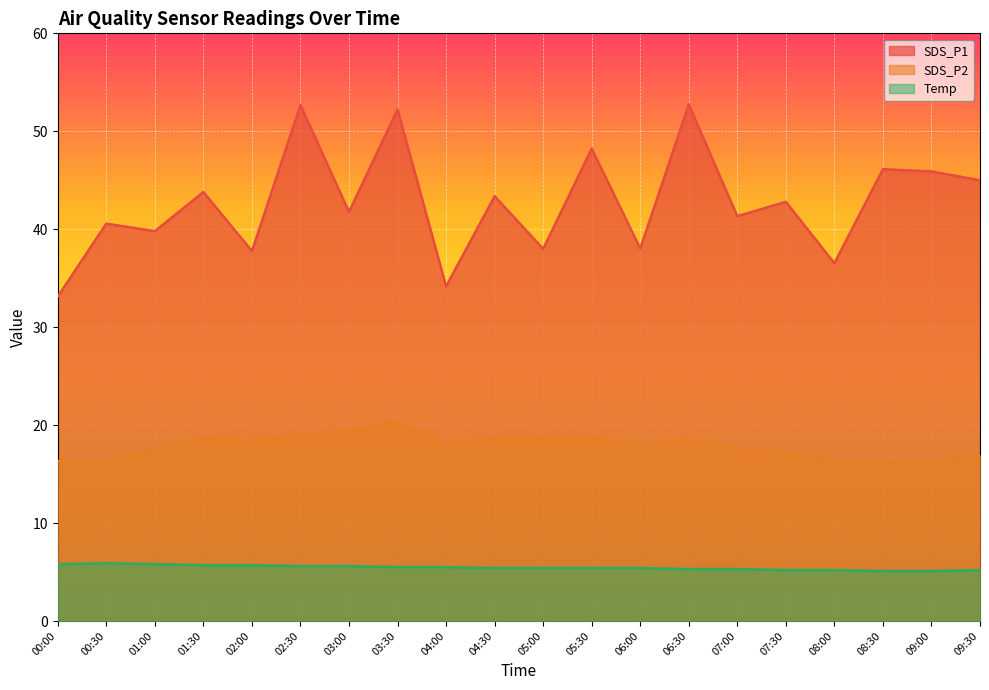

Reading left to right, extract all data points from this chart.

SDS_P1: 33.1	40.6	39.8	43.8	37.8	52.7	41.8	52.2	34.2	43.4	38.0	48.2	38.0	52.7	41.3	42.8	36.5	46.1	45.9	45.0
SDS_P2: 16.3	16.2	17.5	18.7	18.4	18.9	19.4	20.4	18.2	18.7	18.8	18.8	18.0	18.6	17.6	17.3	16.2	16.2	16.1	16.9
Temp: 5.8	5.9	5.8	5.7	5.7	5.6	5.6	5.5	5.5	5.4	5.4	5.4	5.4	5.3	5.3	5.2	5.2	5.1	5.1	5.2